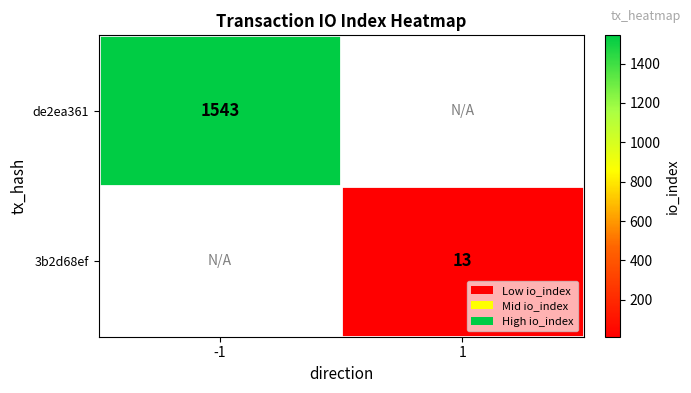

The de2ea361 series shows 1543 at -1. True or false?

True